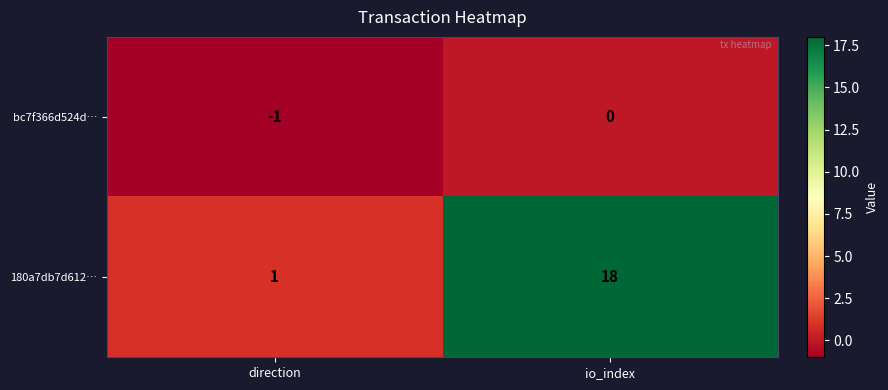

What is the maximum value shown in the chart?

18